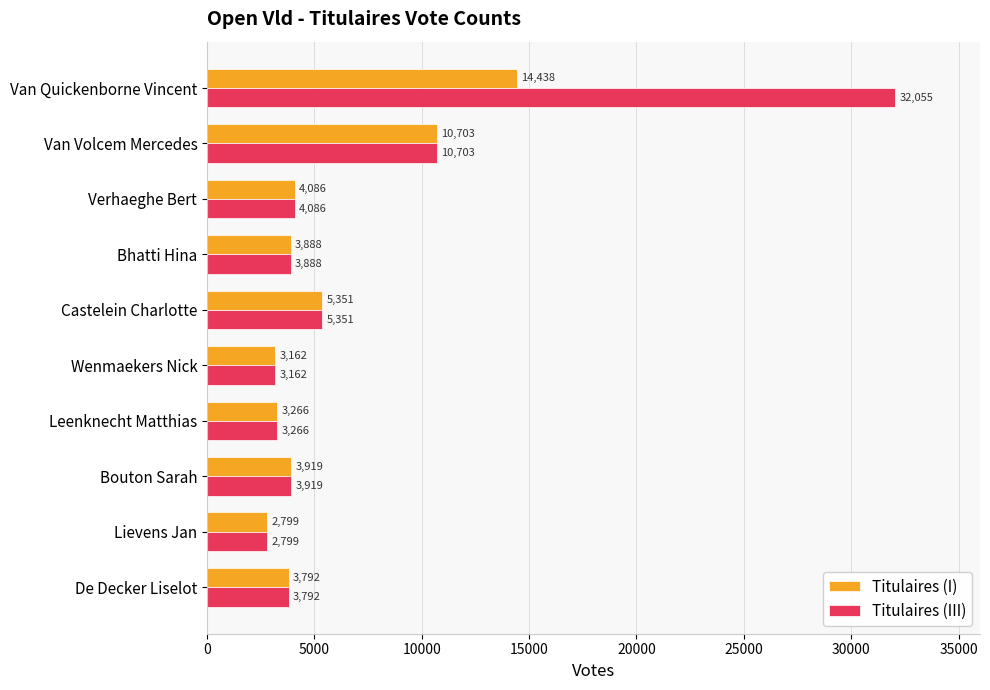

Is it true that Titulaires (III) equals 2028 at Bhatti Hina?

False